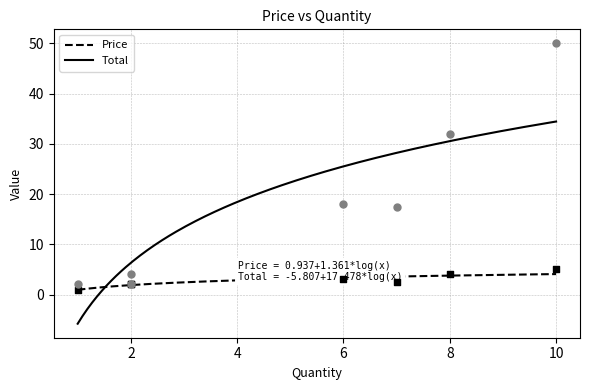

Which series has the largest Y range (max minus min)?

Total